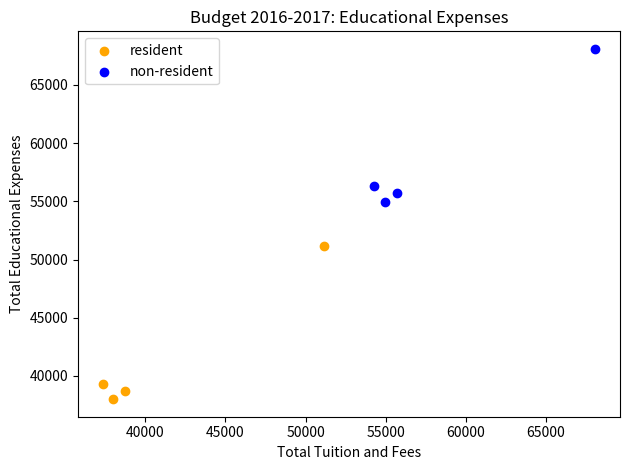

Which series contains the lowest Y value?

resident